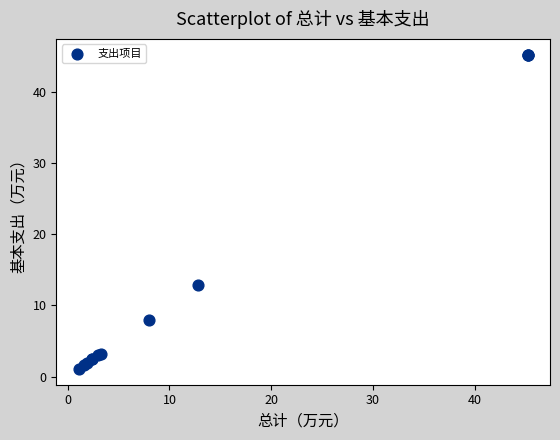

What Y value in the scatter plot is closest to 23?

12.8